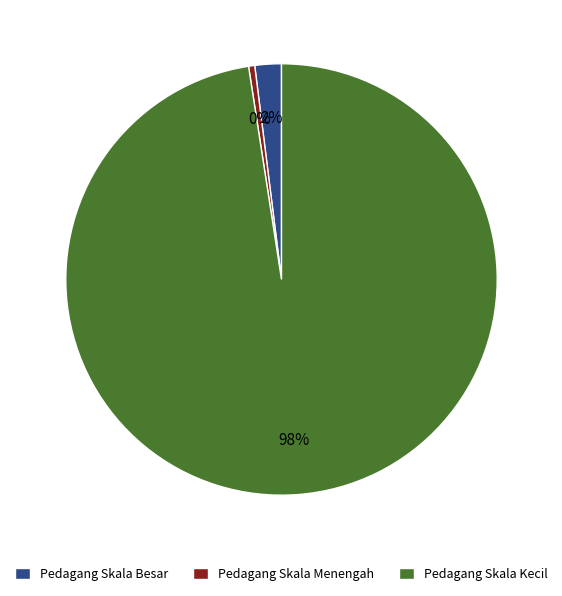

True or false: Pedagang Skala Kecil accounts for 98% of the total.

True